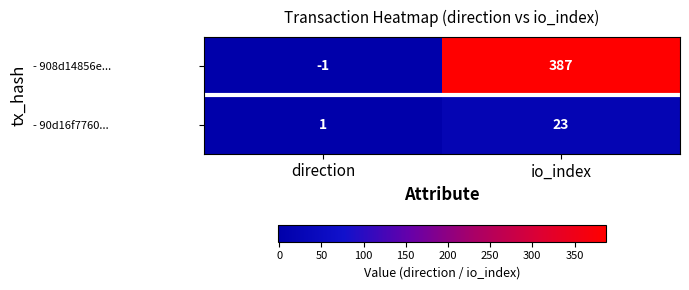

Reading left to right, what are all the values shown in this chart?

- 908d14856e...: -1	387
- 90d16f7760...: 1	23